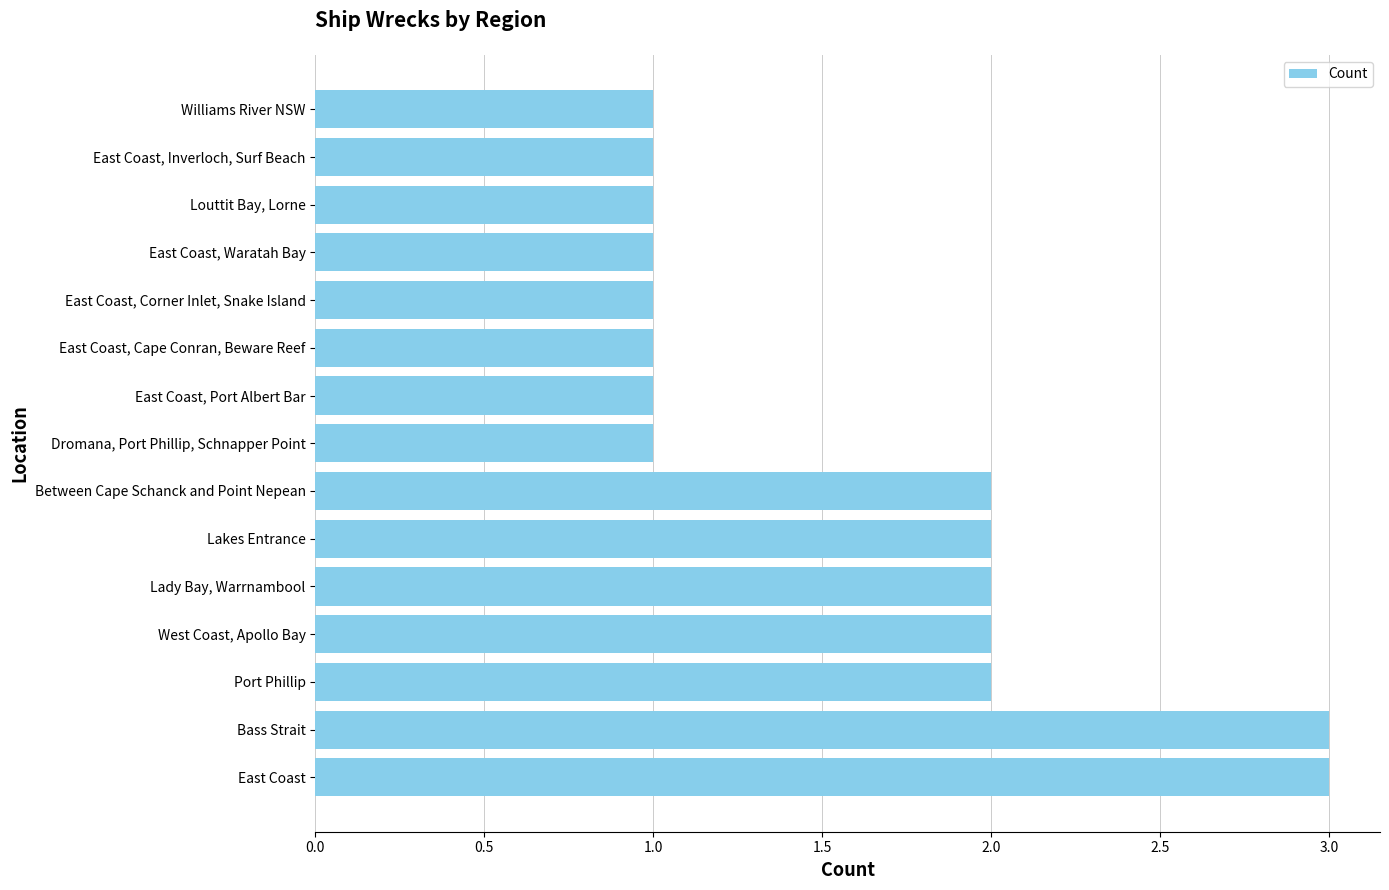

How many bars are there in total?

15